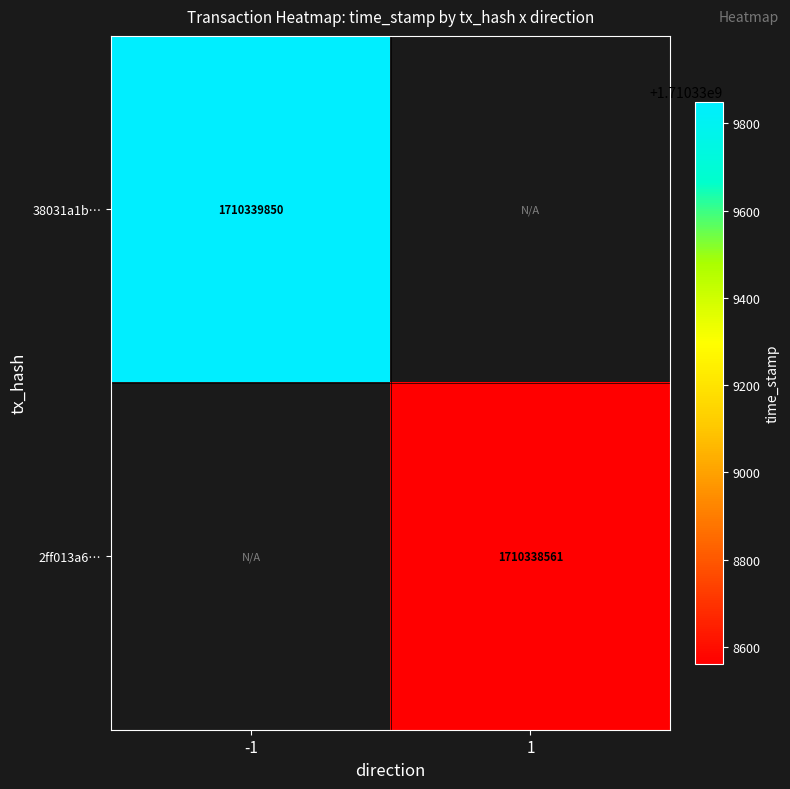

List the series in order of their peak value, lowest first.

2ff013a603cee9524f9db863a7bdc6c9a5c824f, 38031a1be67e340a45aed739f0b7e874b950596